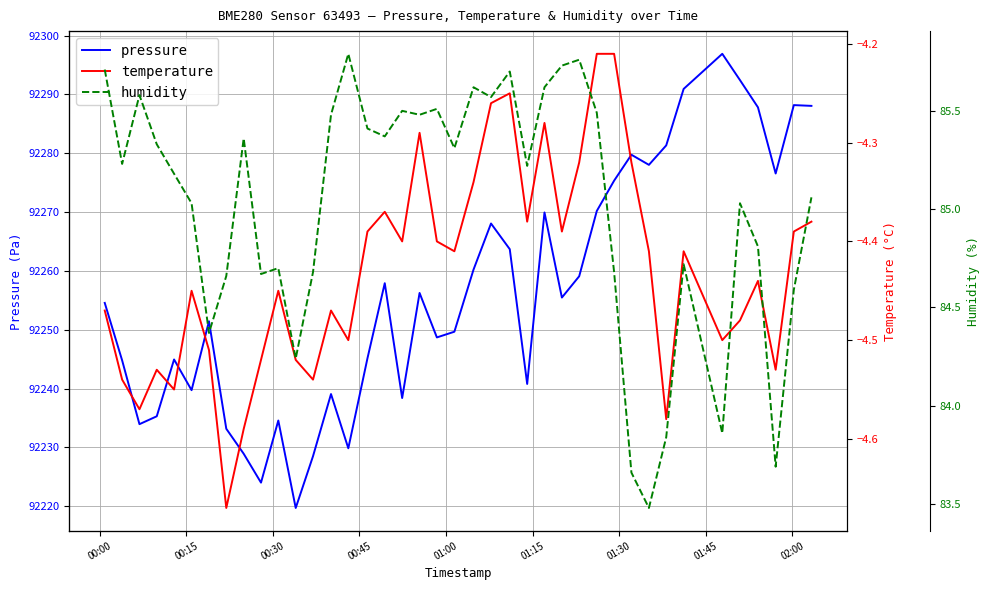

What is the lowest value of the pressure series?

92219.7